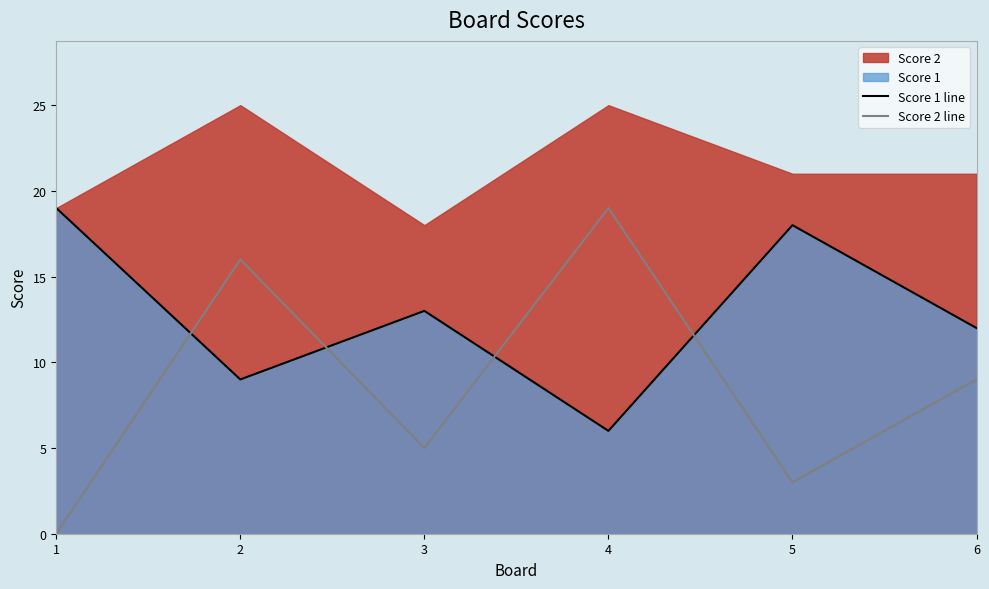

What is the spread (max minus min) of values at 3?

8